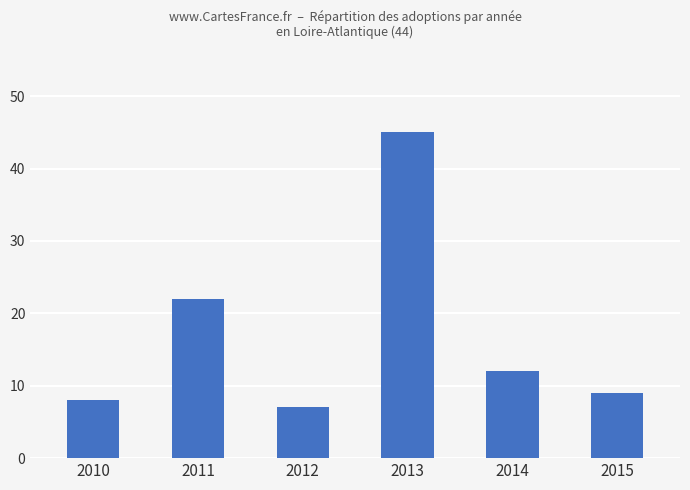

The chart shows a value of 45 at 2013. True or false?

True